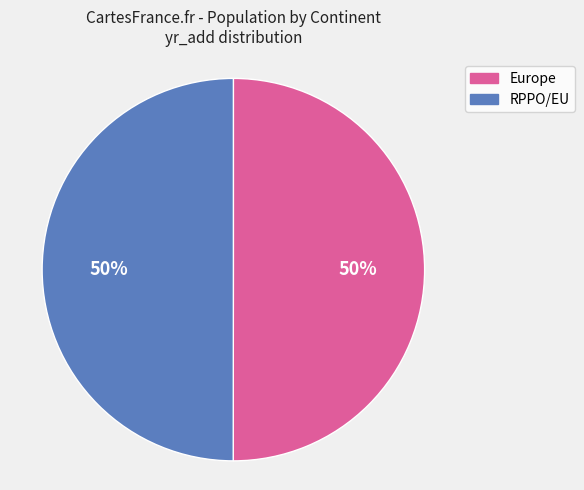

Count the number of slices in the pie.

2